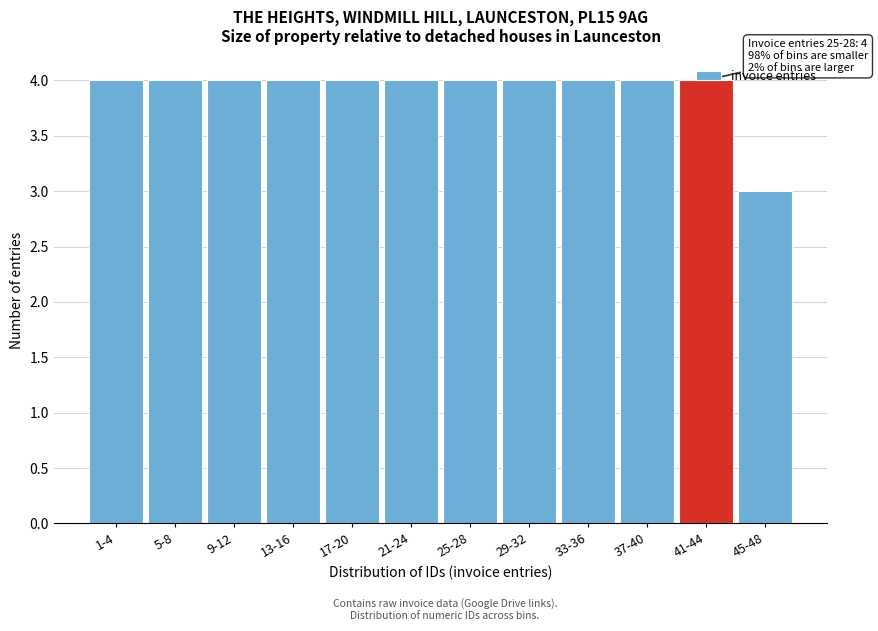

What is the maximum value shown in the chart?

4